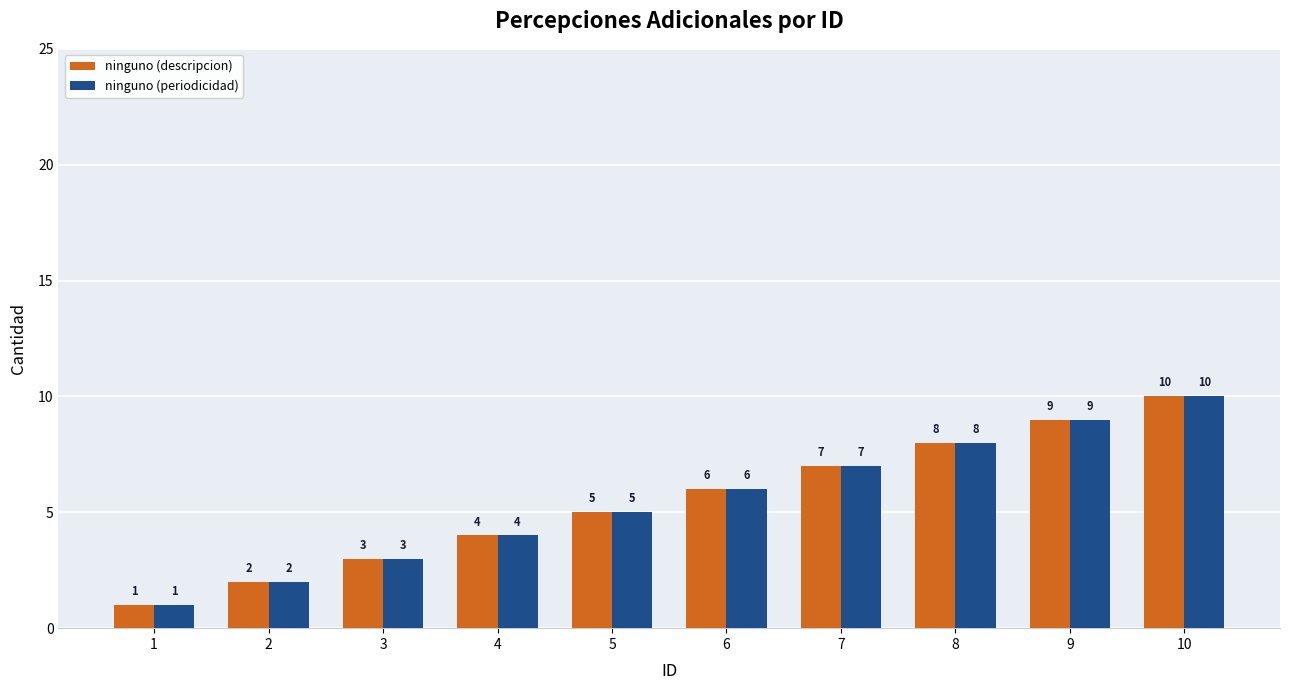

Count the number of categories in the chart.

10